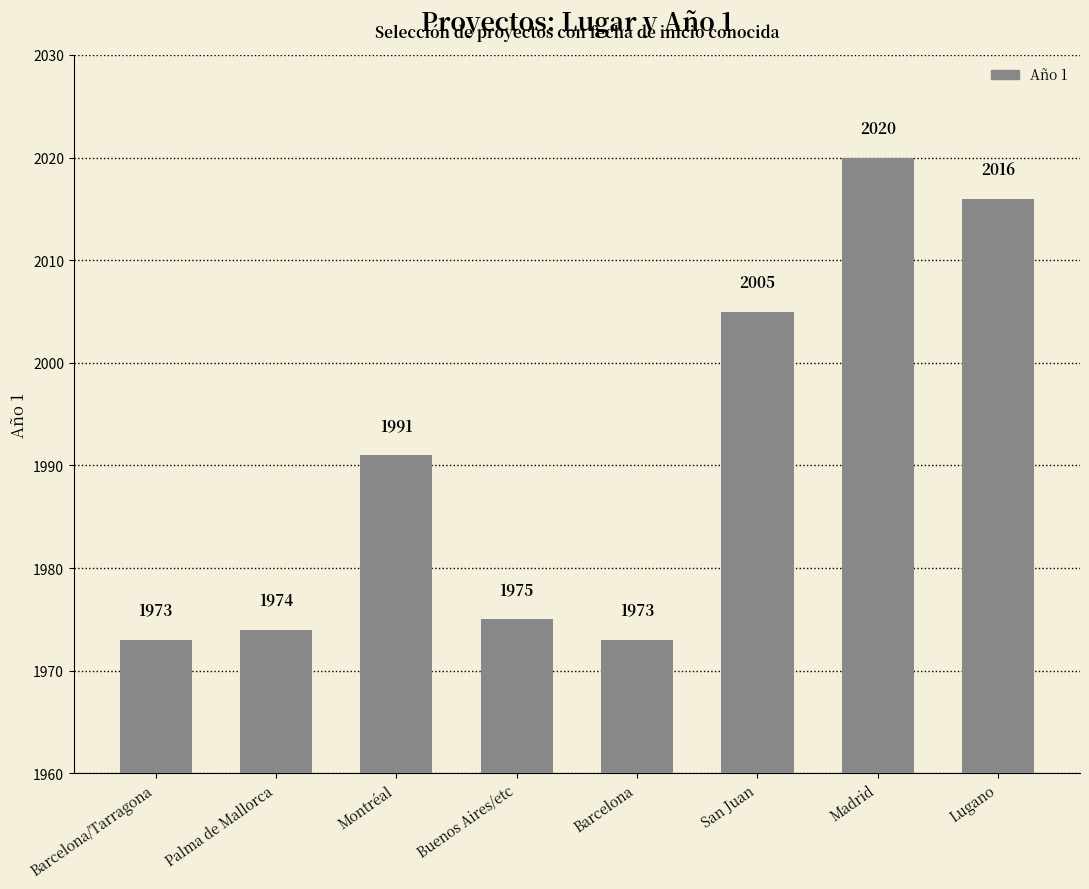

What is the ratio of the value at Montréal to the value at Buenos Aires/etc?

1.0